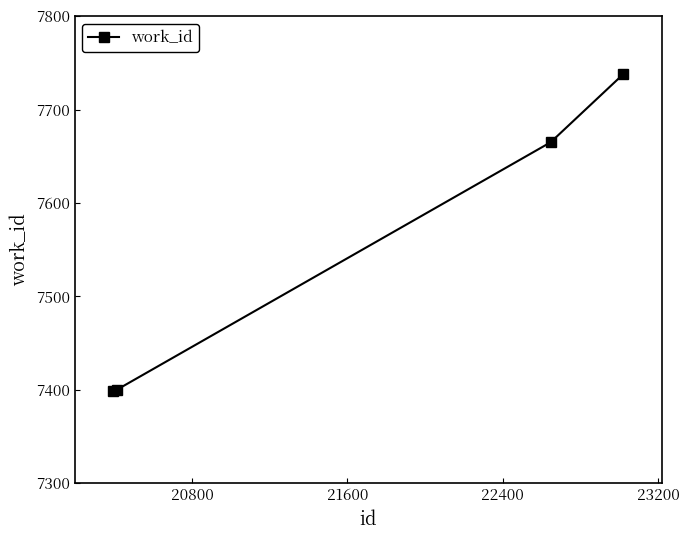

What is the difference between the maximum and minimum values?

339